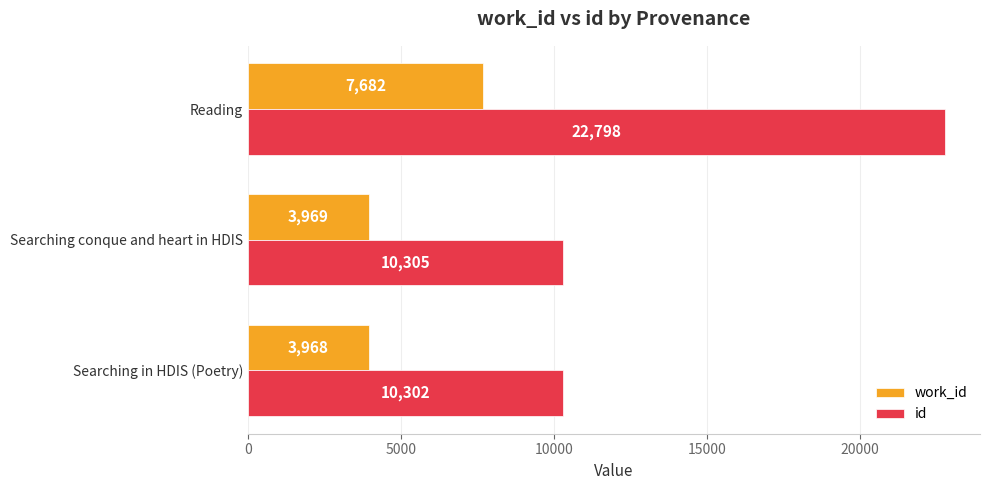

True or false: work_id has a value of 4445 at Reading.

False